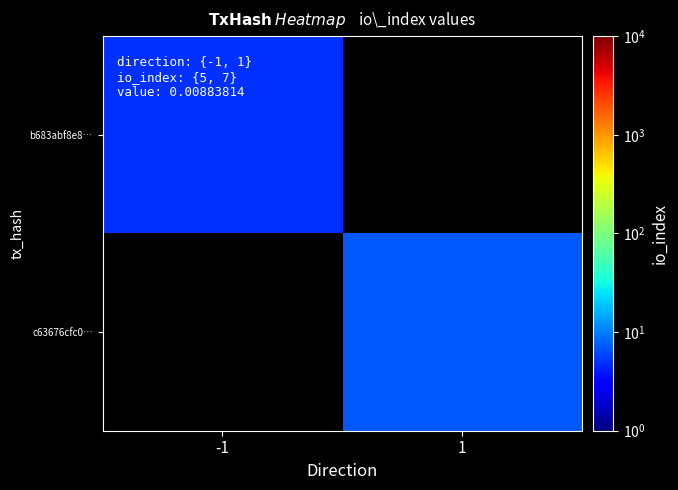

How many values in c63676cfc0… are above zero?

1